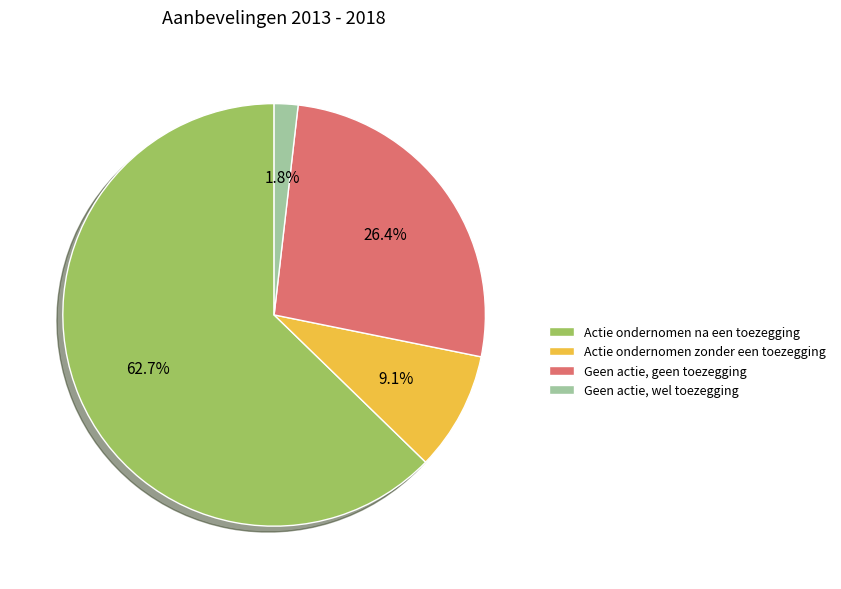

What is the smallest slice in the pie chart?

Geen actie, wel toezegging